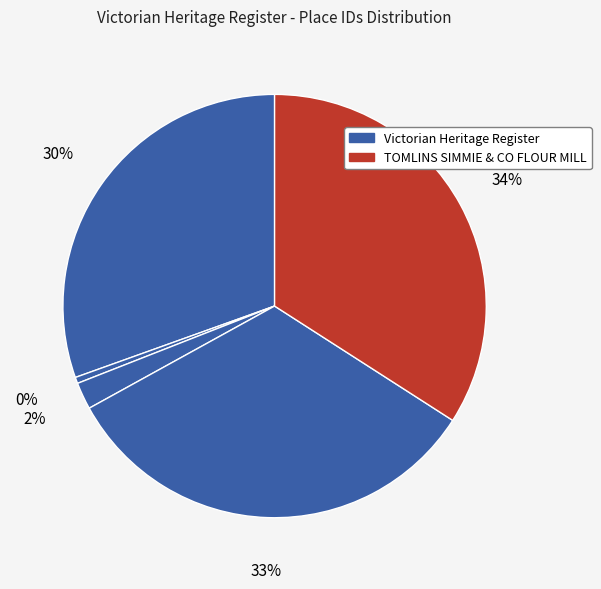

What is the largest slice in the pie chart?

TOMLINS SIMMIE & CO FLOUR MILL